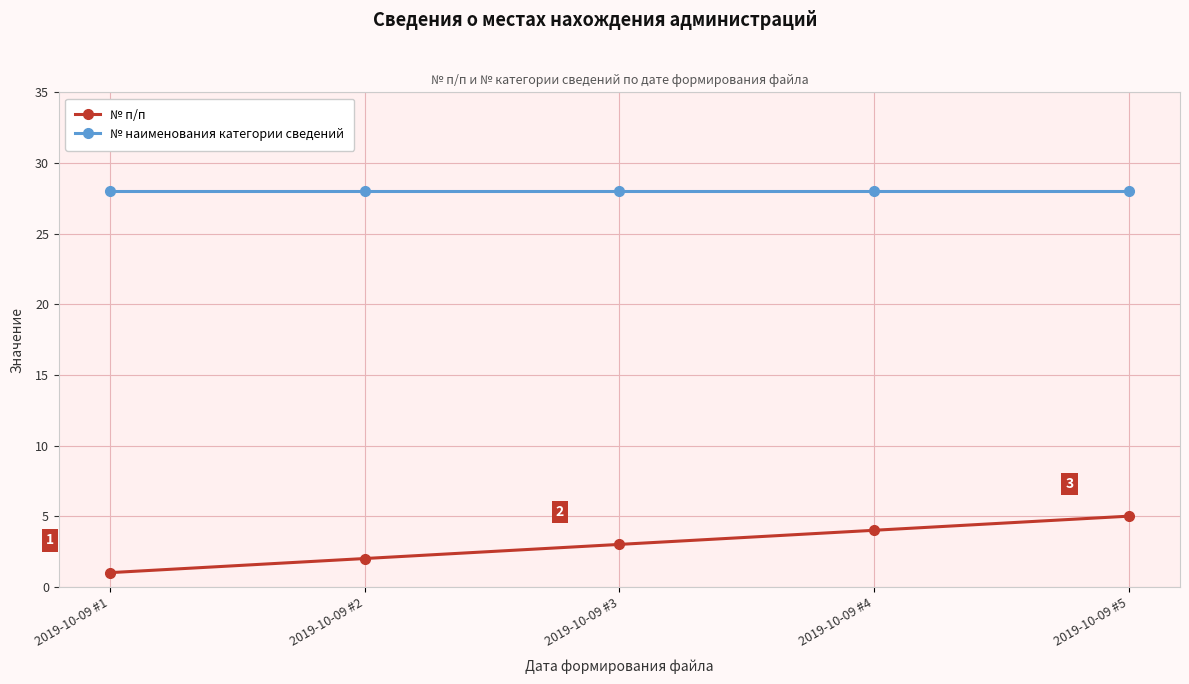

What is the value of the № наименования категории сведений point at the 2nd from the left?

28